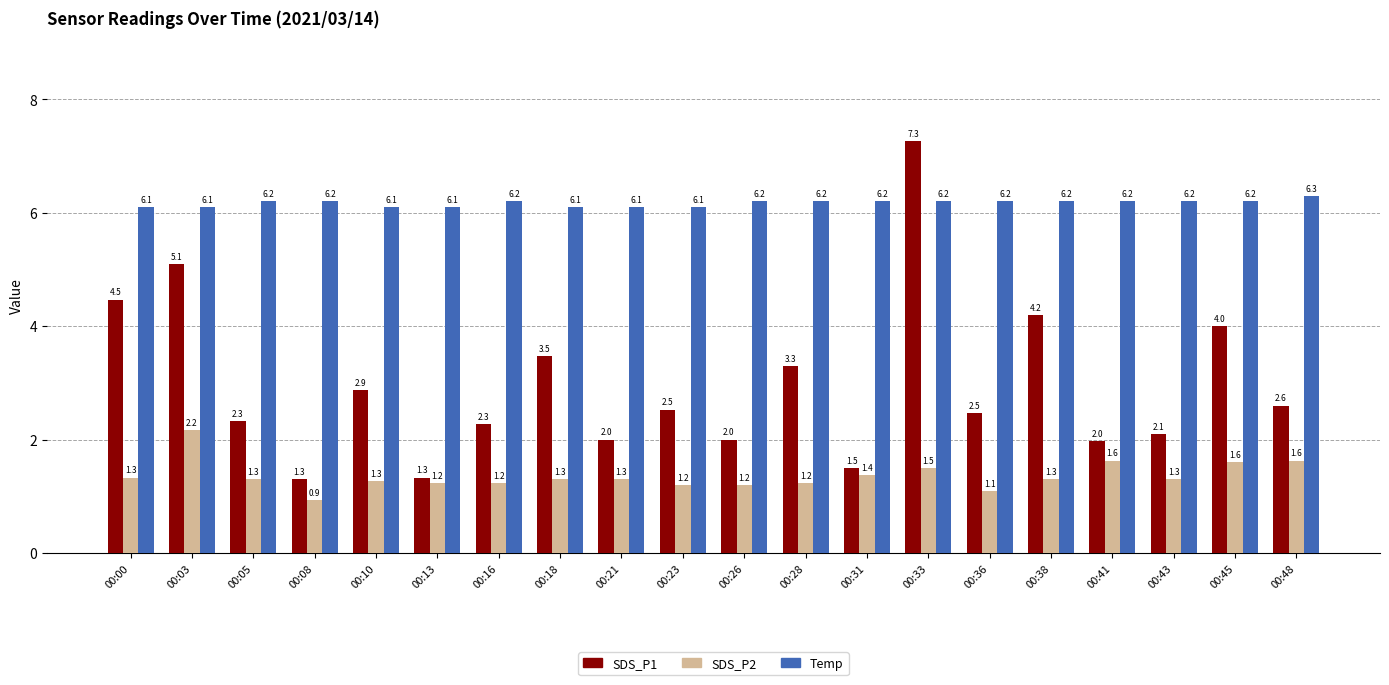

True or false: Temp has a value of 1.9 at 00:43.

False